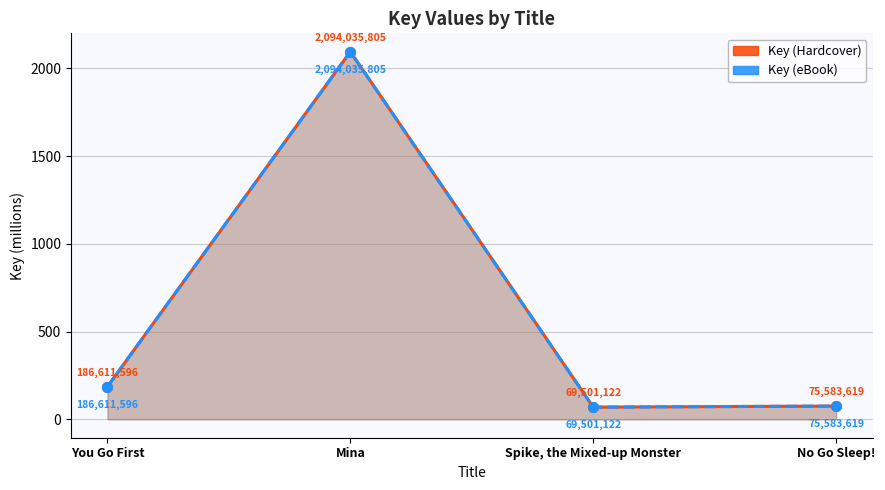

Between You Go First and No Go Sleep!, which series saw the biggest shift?

Key (Hardcover)